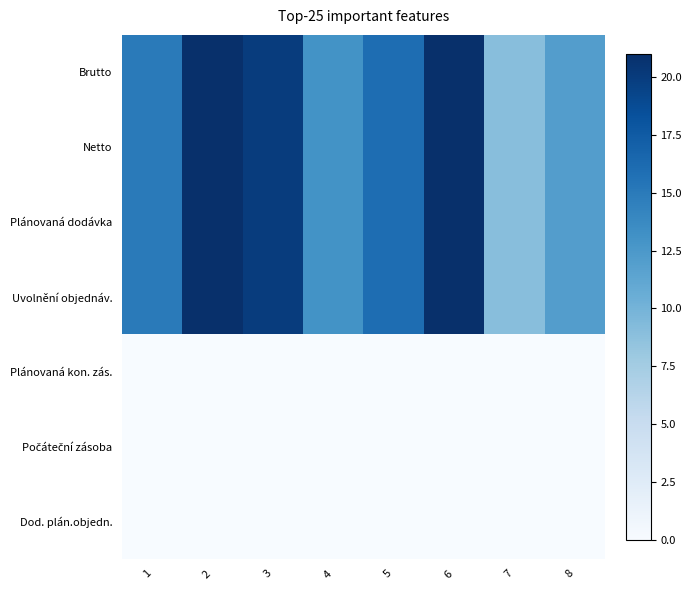

At which category is the sum across all series the highest?

2